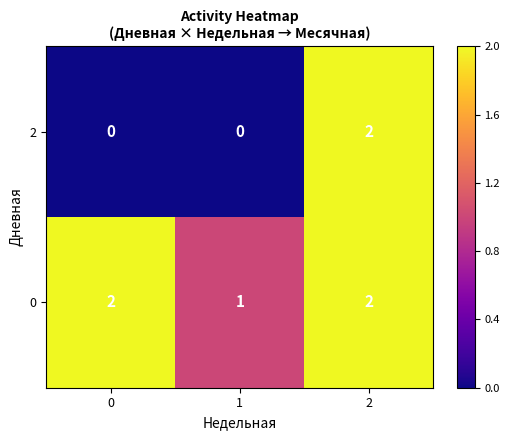

How many 0 values are between 1 and 2?

3